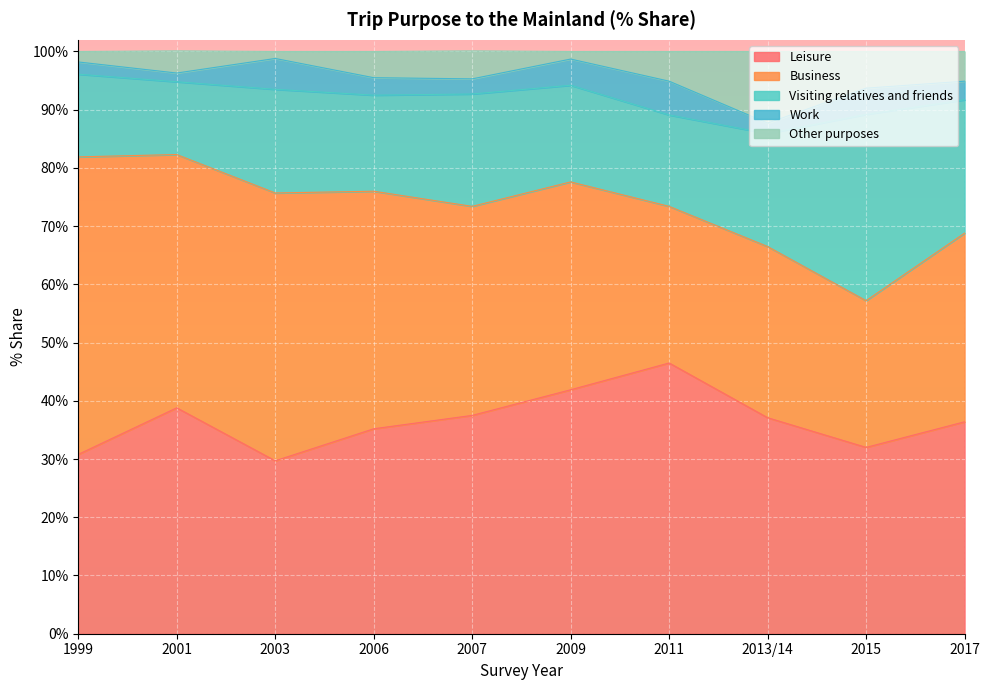

At which label is Visiting relatives and friends closest to 22?

2017